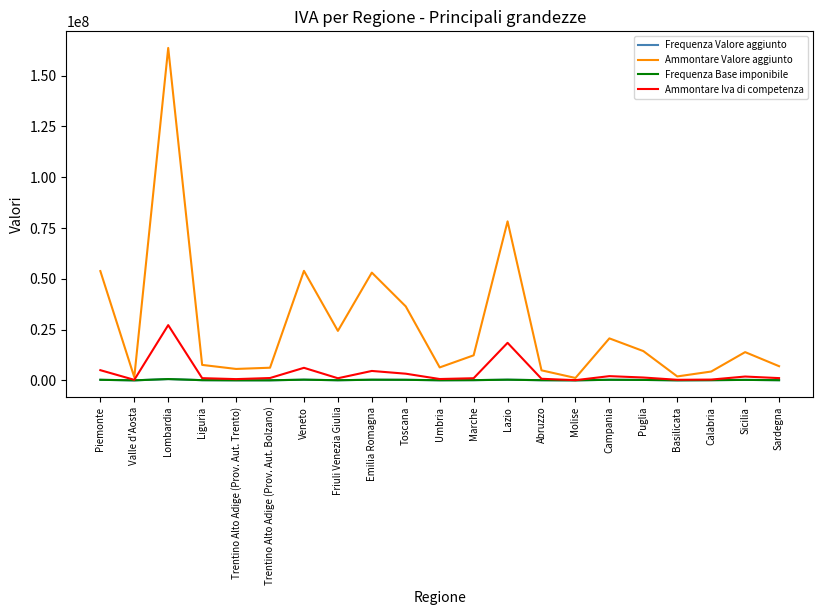

Which series has the widest spread of values?

Ammontare Valore aggiunto